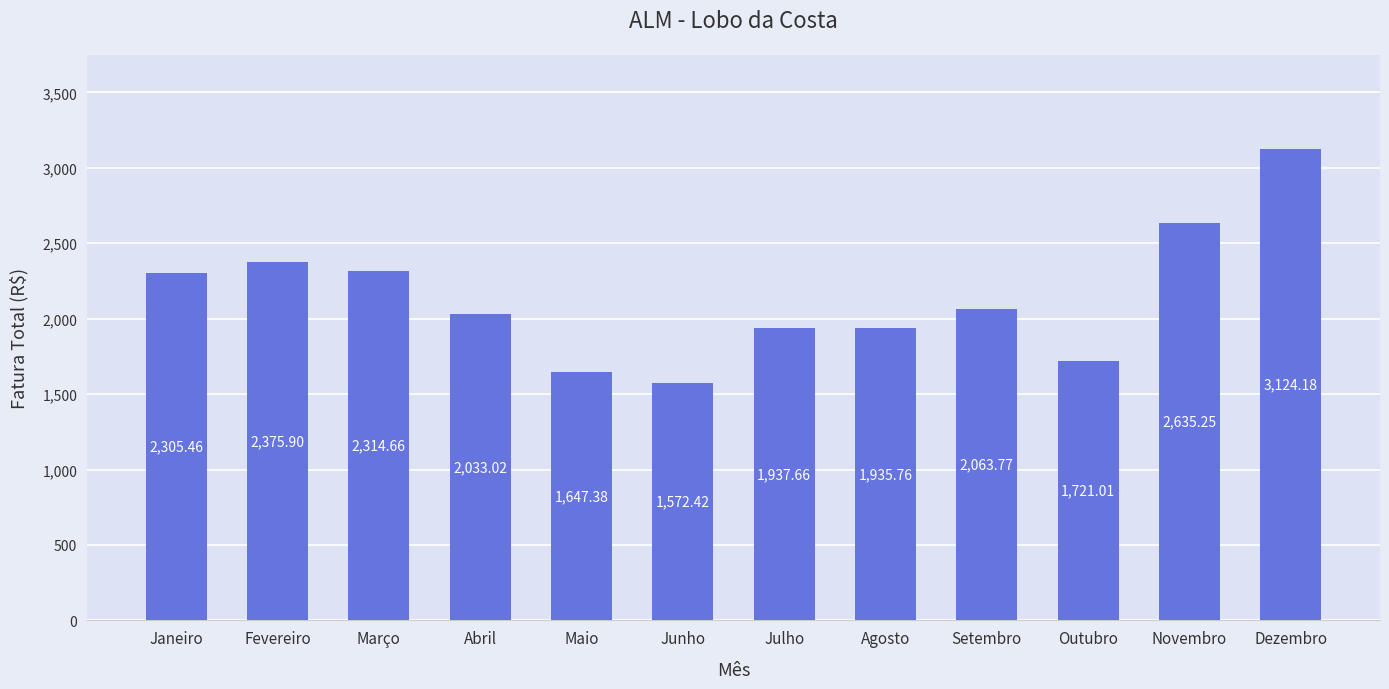

What is the smallest value displayed?

1572.4